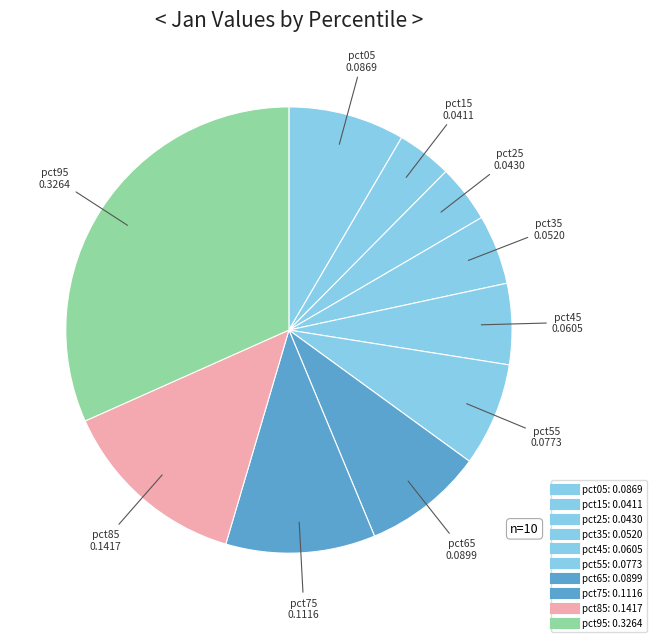

How many slices are in this pie chart?

10